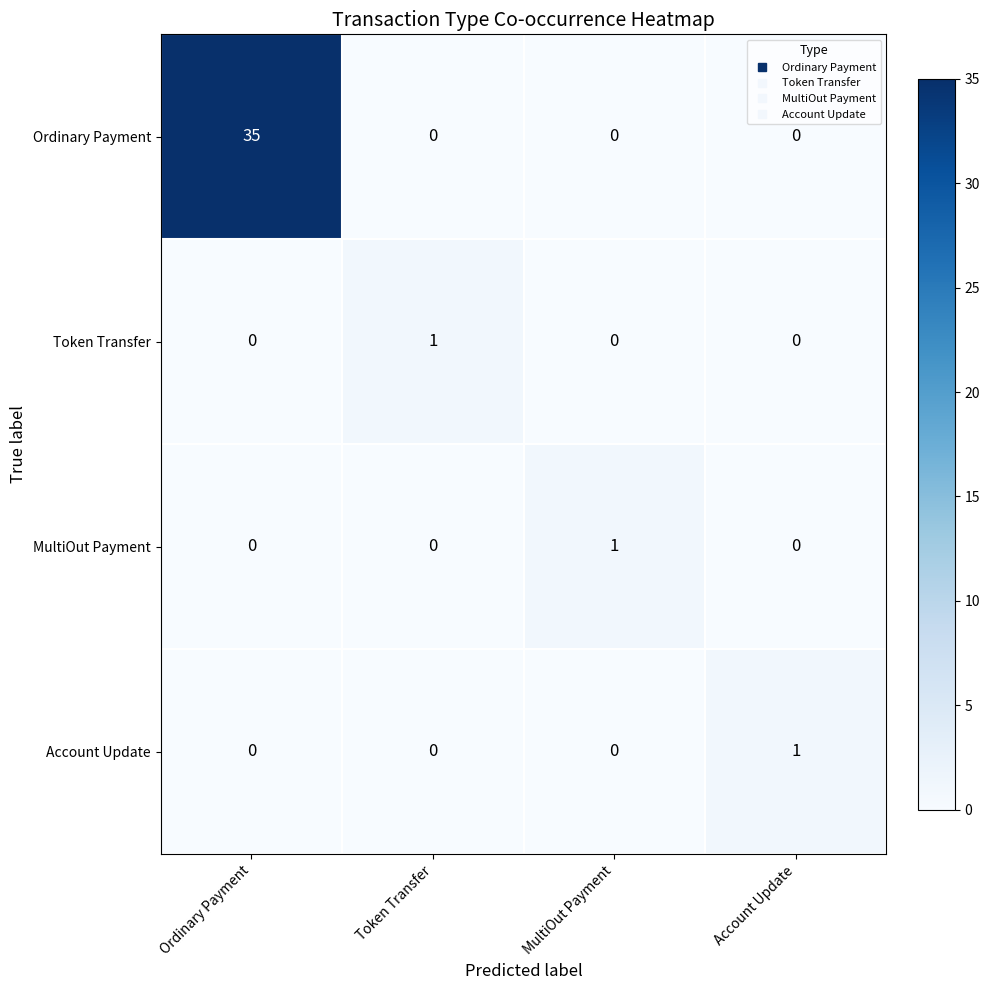

Between Ordinary Payment and Account Update, which series saw the biggest shift?

Ordinary Payment